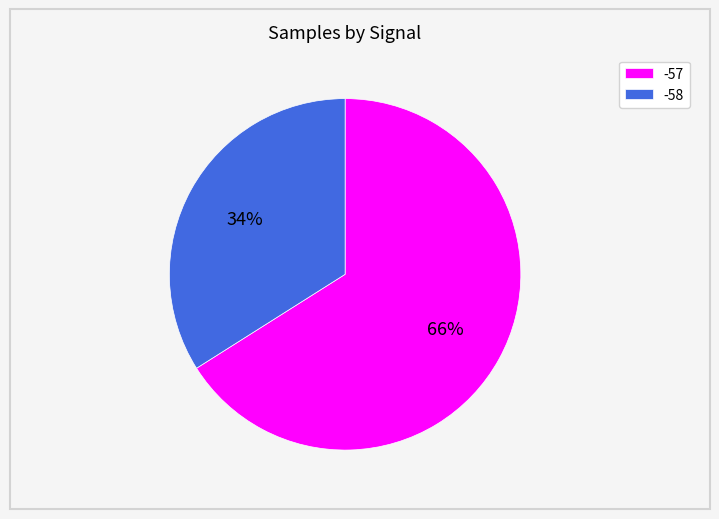

Between -57 and -58, which is larger?

-57